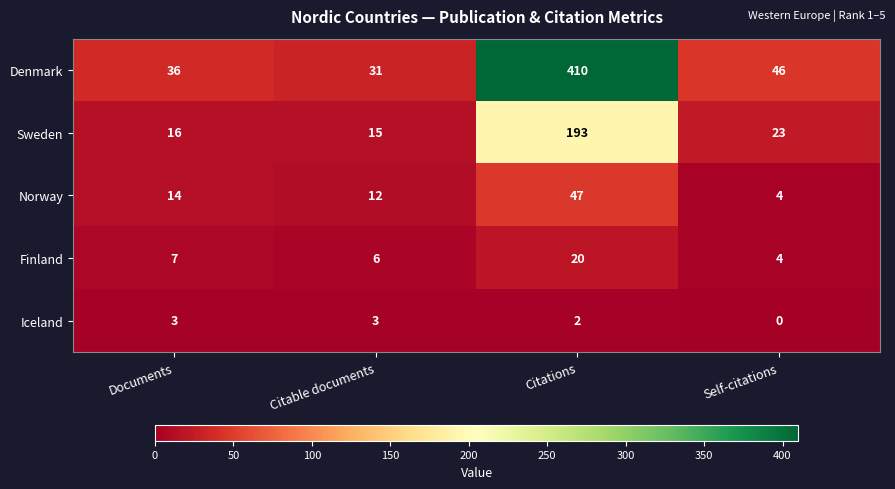

Count the number of data series in this chart.

5